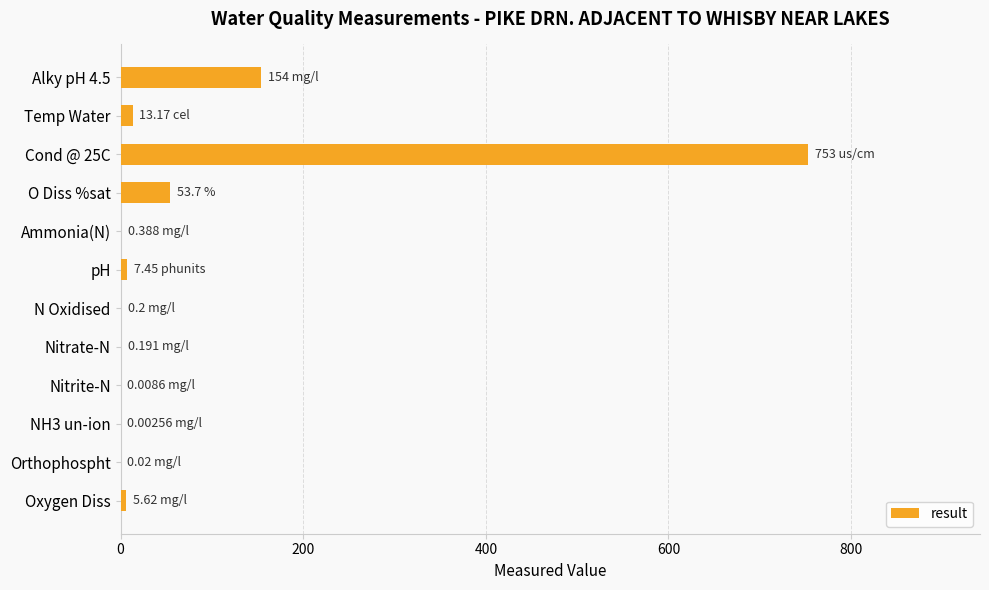

What is the change in value from Cond @ 25C to O Diss %sat?

-699.3